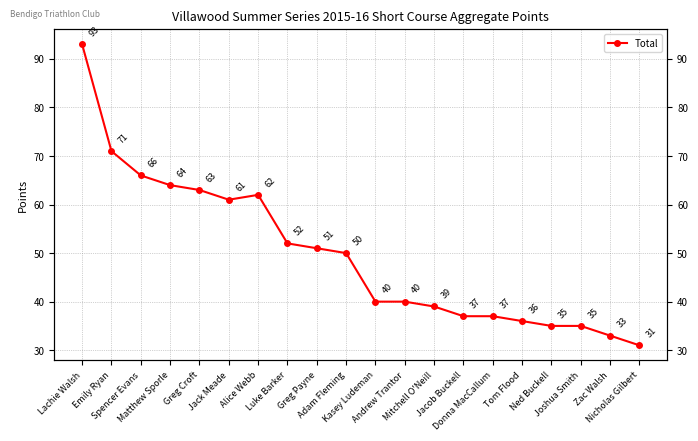

Rank the categories by value from highest to lowest.

Lachie Walsh, Emily Ryan, Spencer Evans, Matthew Sporle, Greg Croft, Alice Webb, Jack Meade, Luke Barker, Greg Payne, Adam Fleming, Kasey Ludeman, Andrew Trantor, Mitchell O'Neill, Jacob Buckell, Donna MacCallum, Tom Flood, Ned Buckell, Joshua Smith, Zac Walsh, Nicholas Gilbert